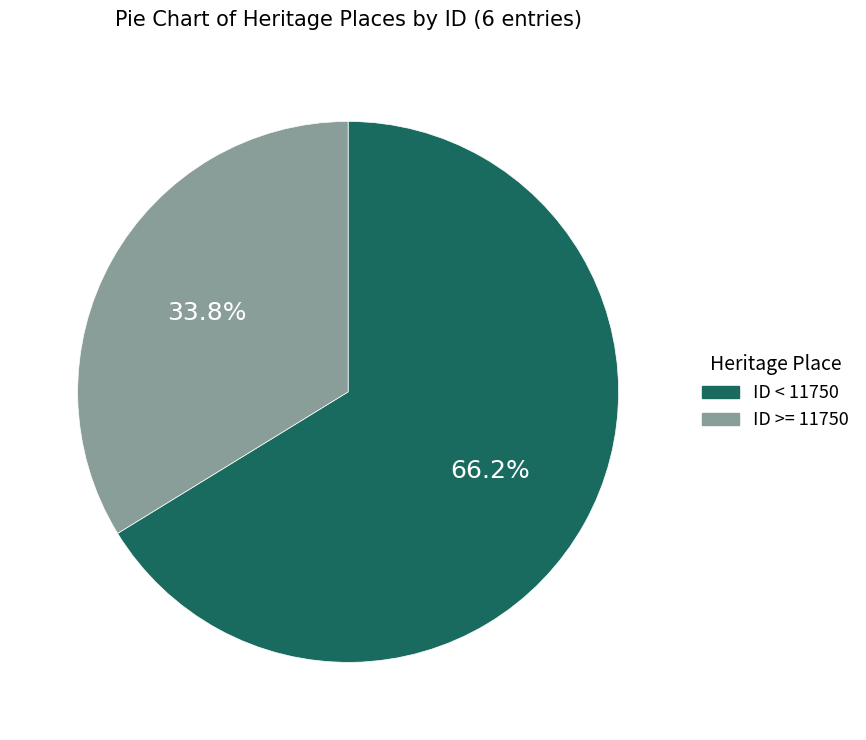

Is there a majority slice in this chart?

Yes